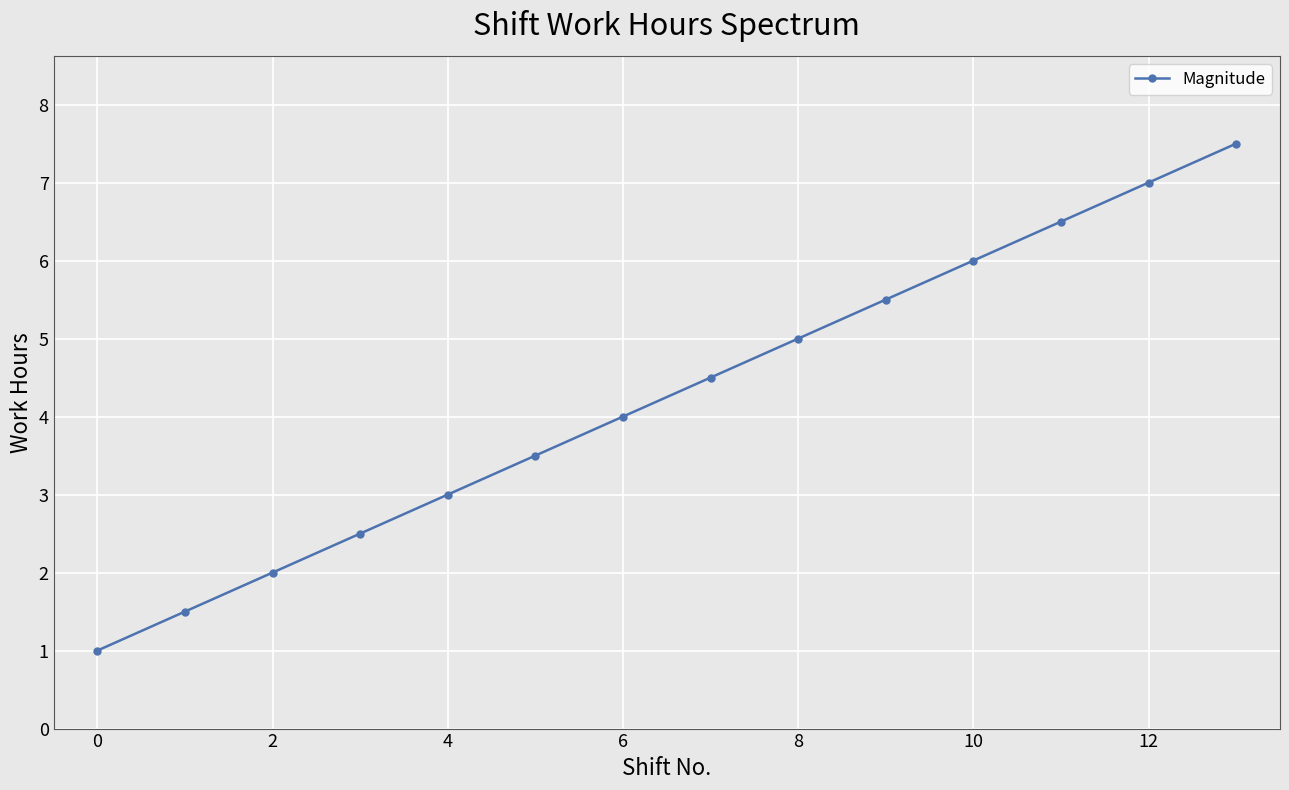

What is the value of the 2nd point from the left?

1.5